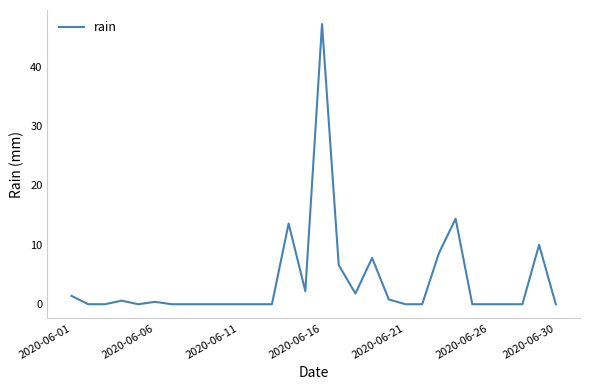

What is the sum of all values?

115.4